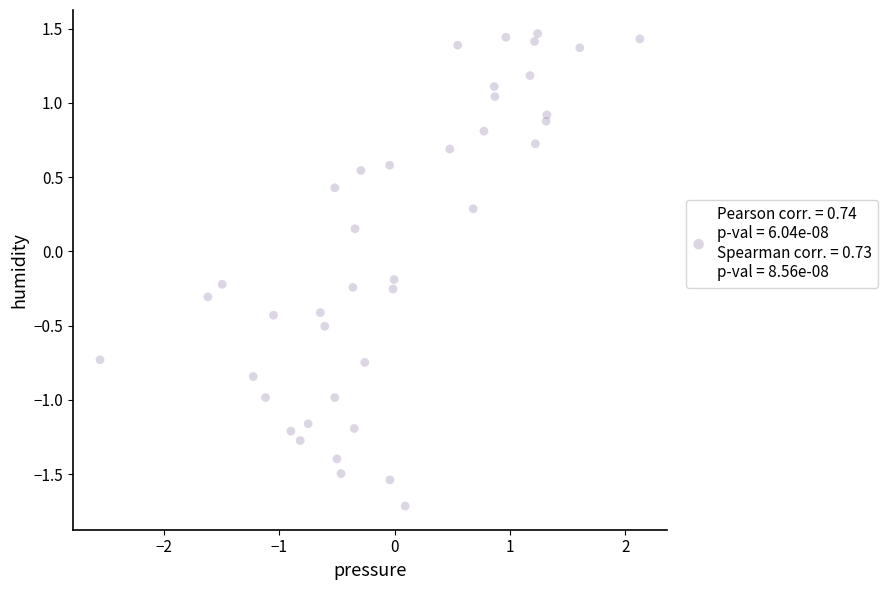

What is the range of X values (max minus min)?

4.7